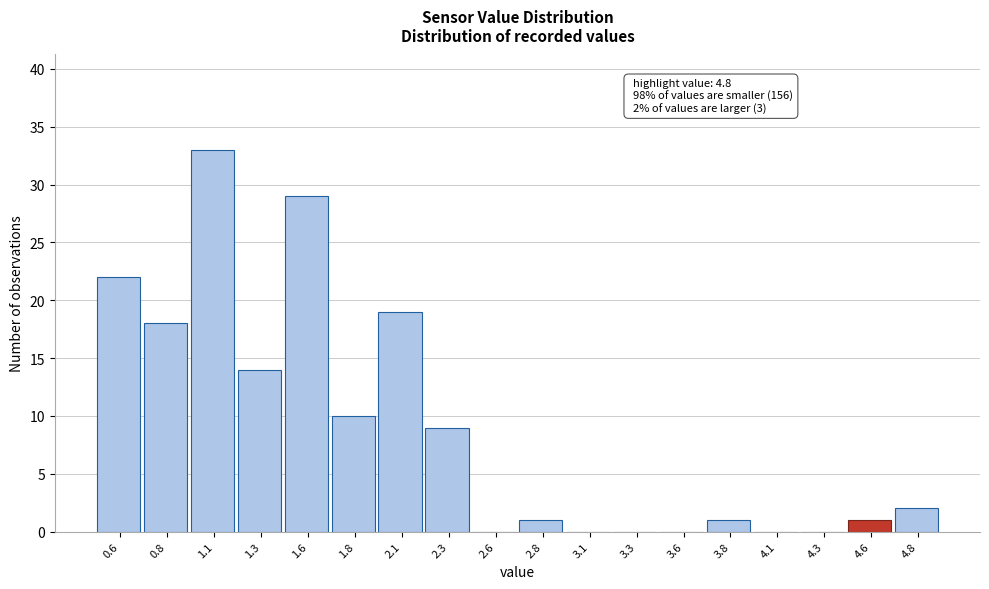

Reading left to right, what are all the values shown in this chart?

0.6=22	0.8=18	1.1=33	1.3=14	1.6=29	1.8=10	2.1=19	2.3=9	2.6=0	2.8=1	3.1=0	3.3=0	3.6=0	3.8=1	4.1=0	4.3=0	4.6=1	4.8=2